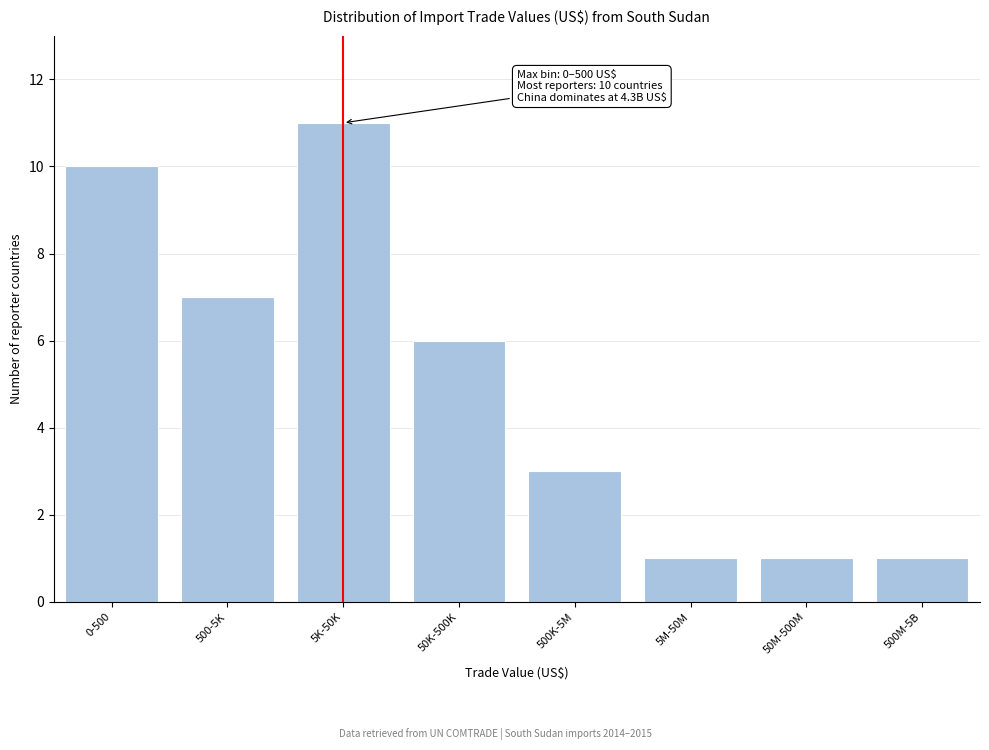

Reading left to right, transcribe all the data shown in this chart.

10	7	11	6	3	1	1	1